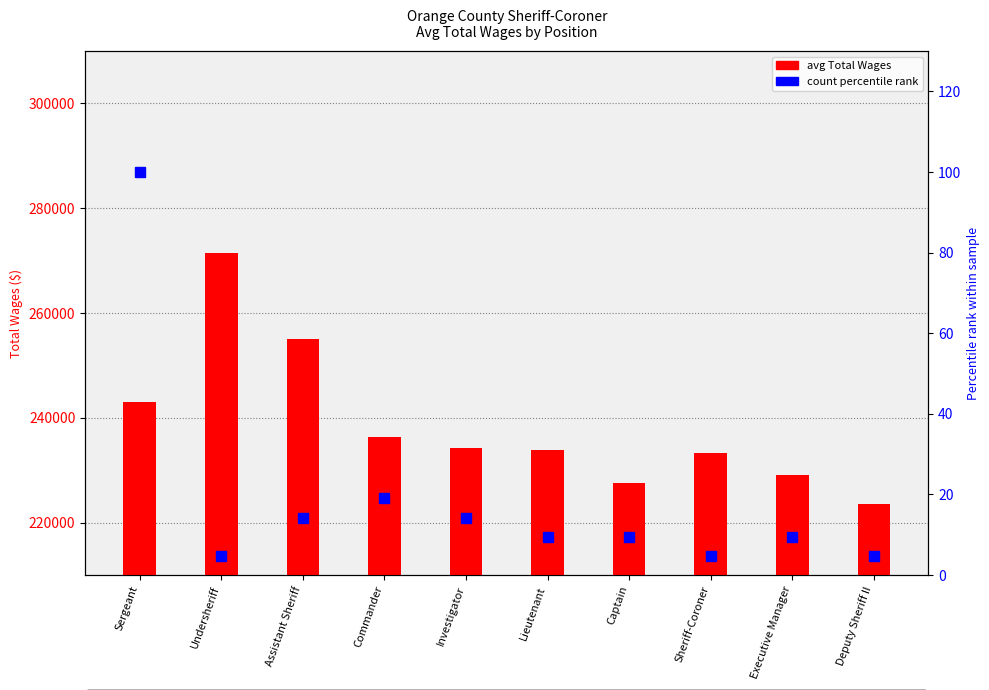

At Assistant Sheriff, list the series in order from largest to smallest.

Total Wages (avg $), % of max count (sample size)